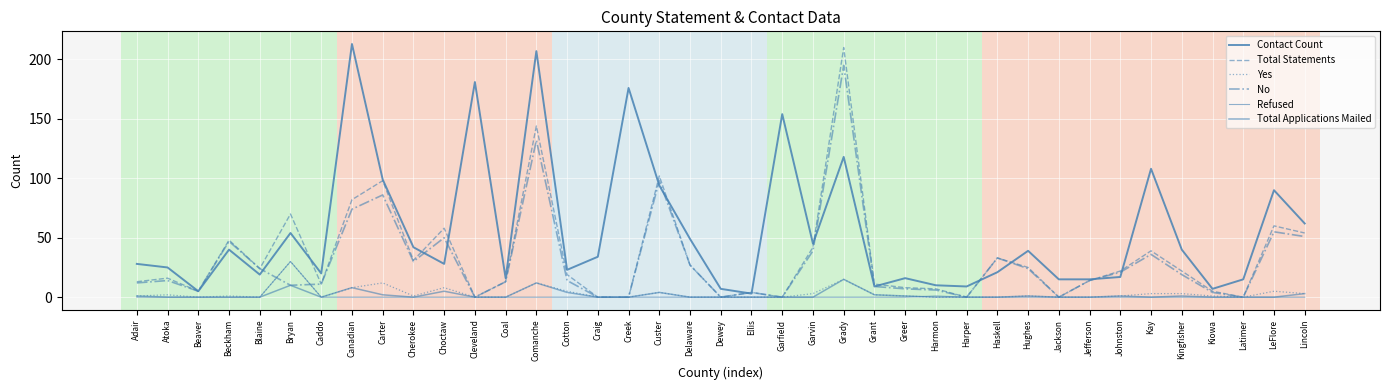

How many interior local valleys does the Contact Count series have?

11